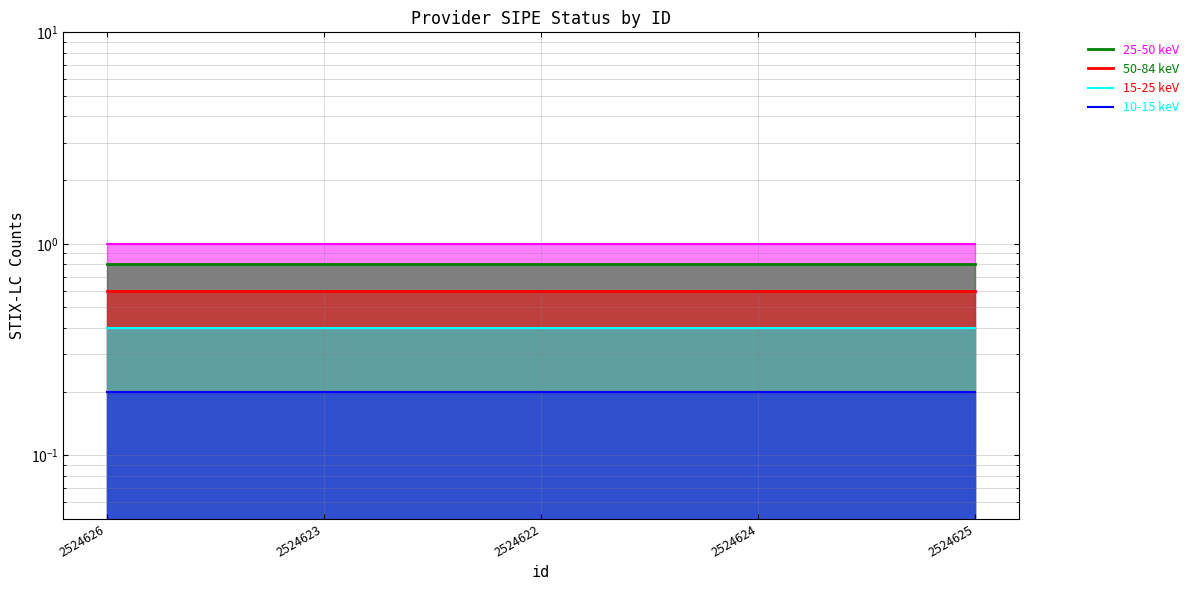

What is the sum of all 50-84 keV values?

3.0